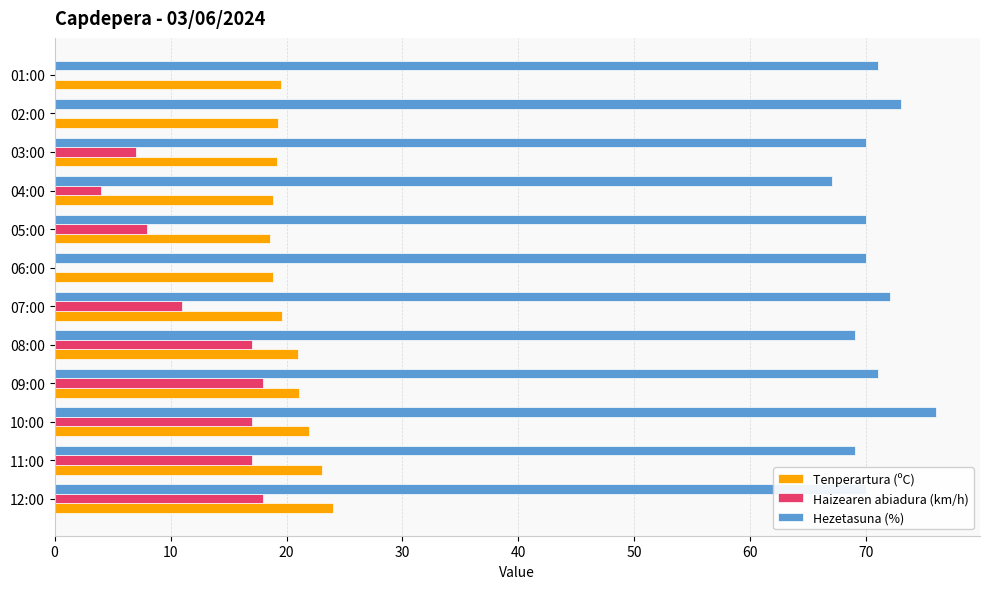

The value of Hezetasuna (%) at 11:00 is 95.4. True or false?

False